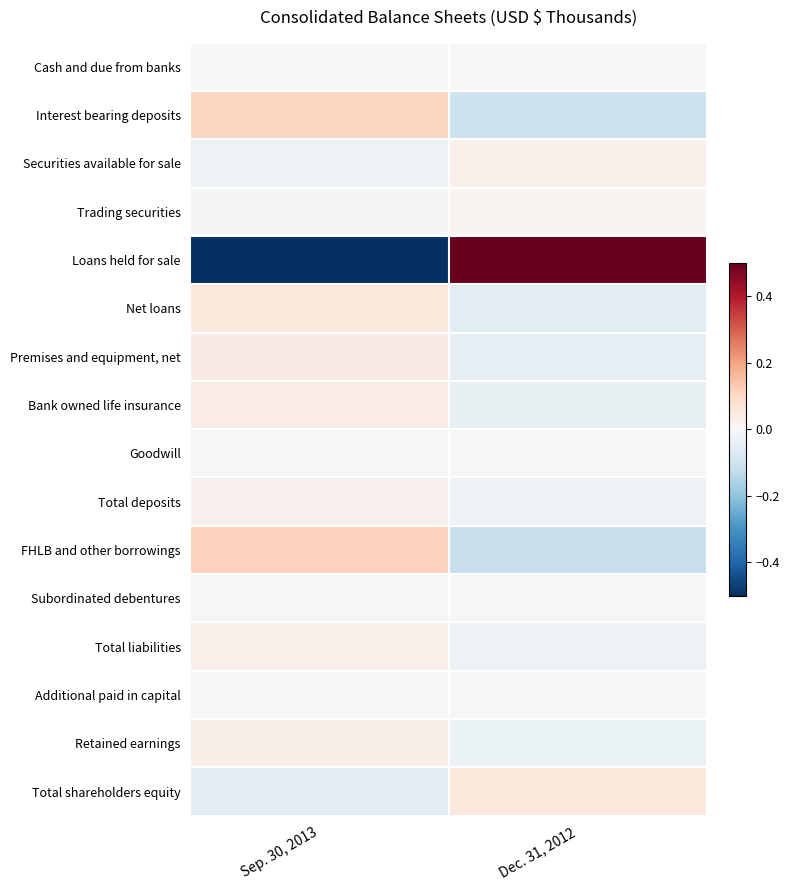

Which has a higher value, Dec. 31, 2012 or Sep. 30, 2013?

Sep. 30, 2013